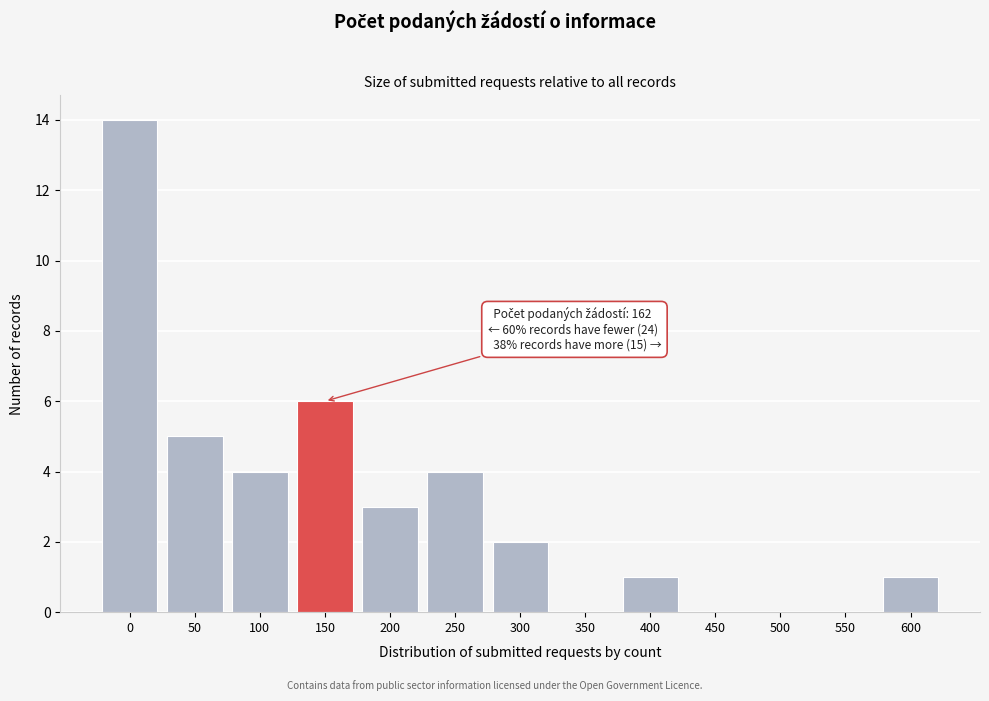

Reading left to right, transcribe all the data shown in this chart.

0=14	50=5	100=4	150=6	200=3	250=4	300=2	350=0	400=1	450=0	500=0	550=0	600=1